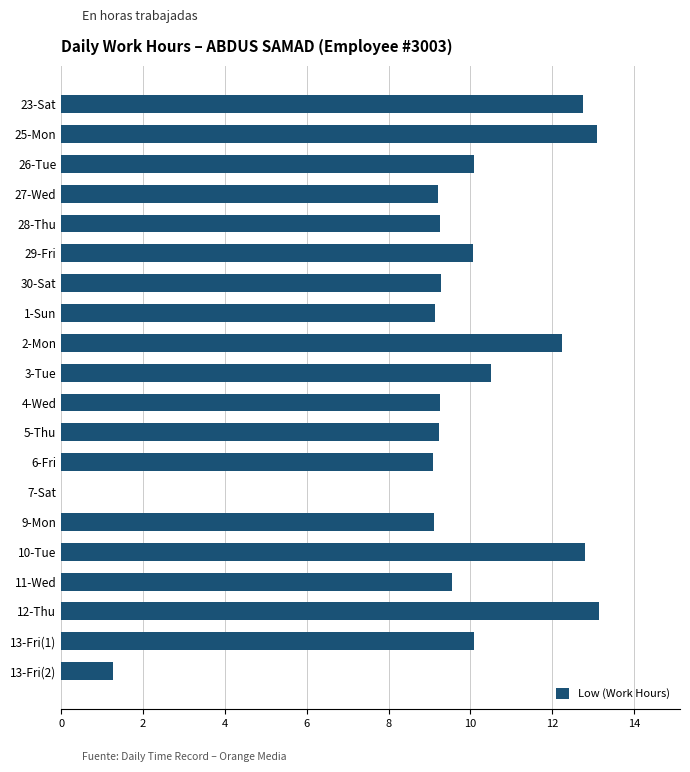

True or false: the data shows 12.2 at 2-Mon.

True